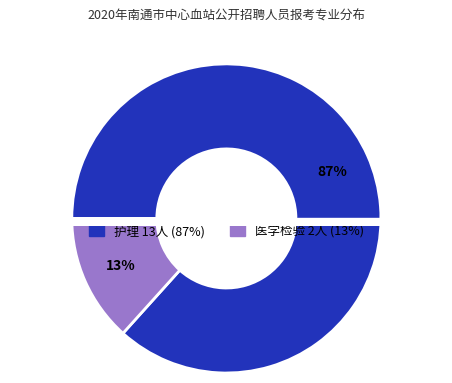

How many slices are in this pie chart?

2